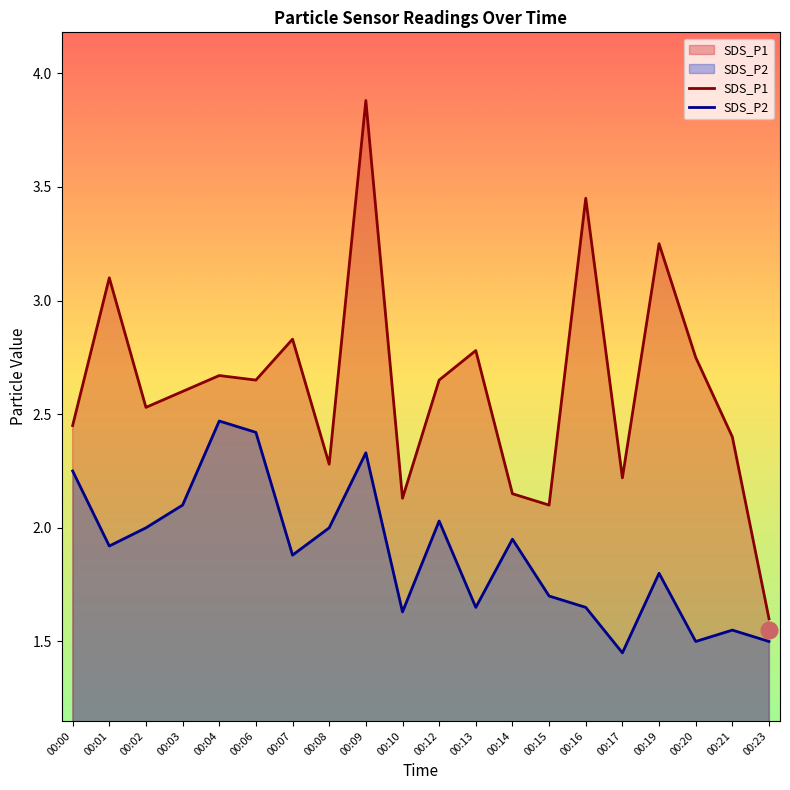

What is the maximum value for SDS_P1?

3.9